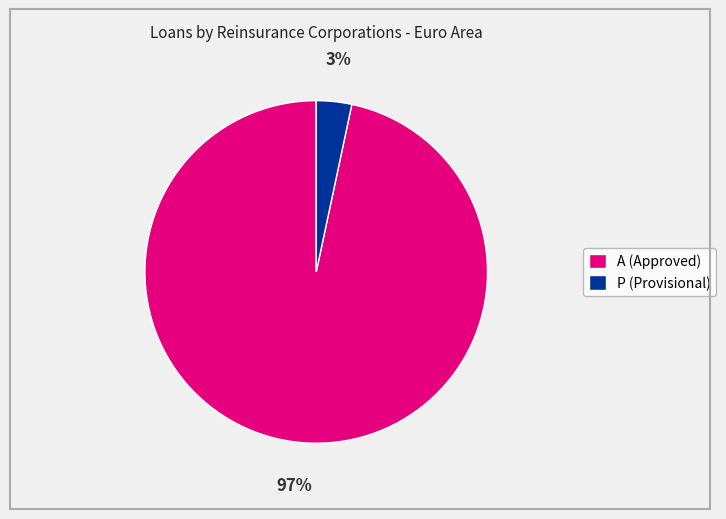

To the nearest percent, what is the combined percentage of A (Approved) and P (Provisional)?

100%